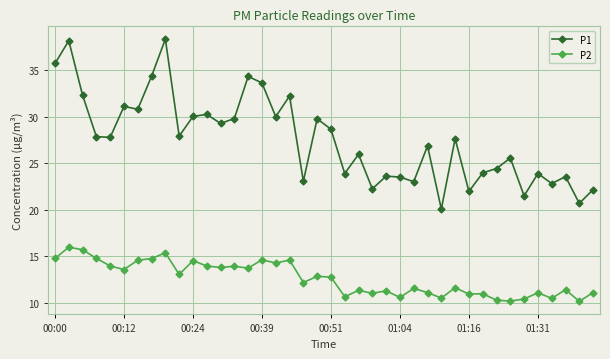

True or false: P1 and P2 intersect in this chart.

False